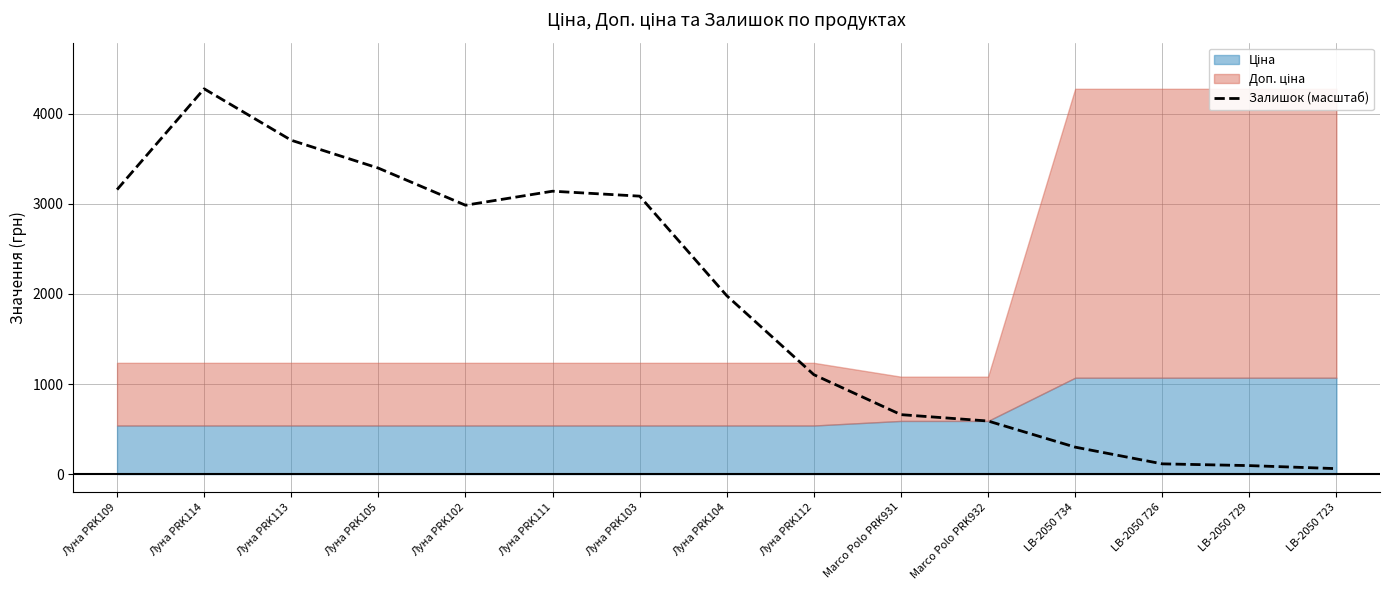

What position from the right is Луна PRK104?

8